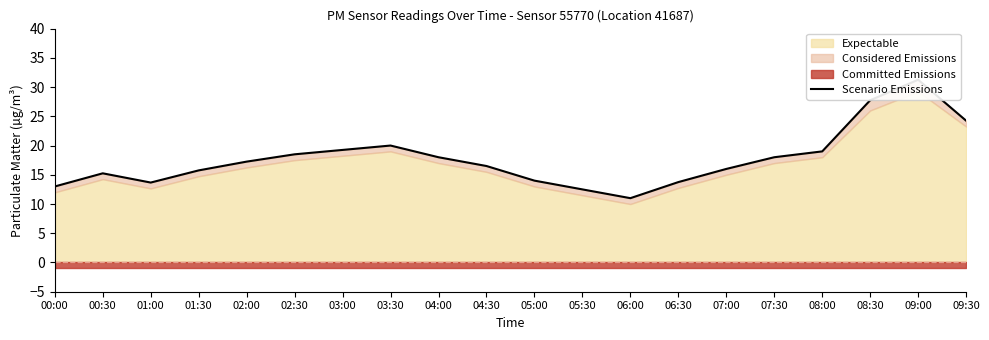

The chart shows a value of 10.8 at 02:00. True or false?

False